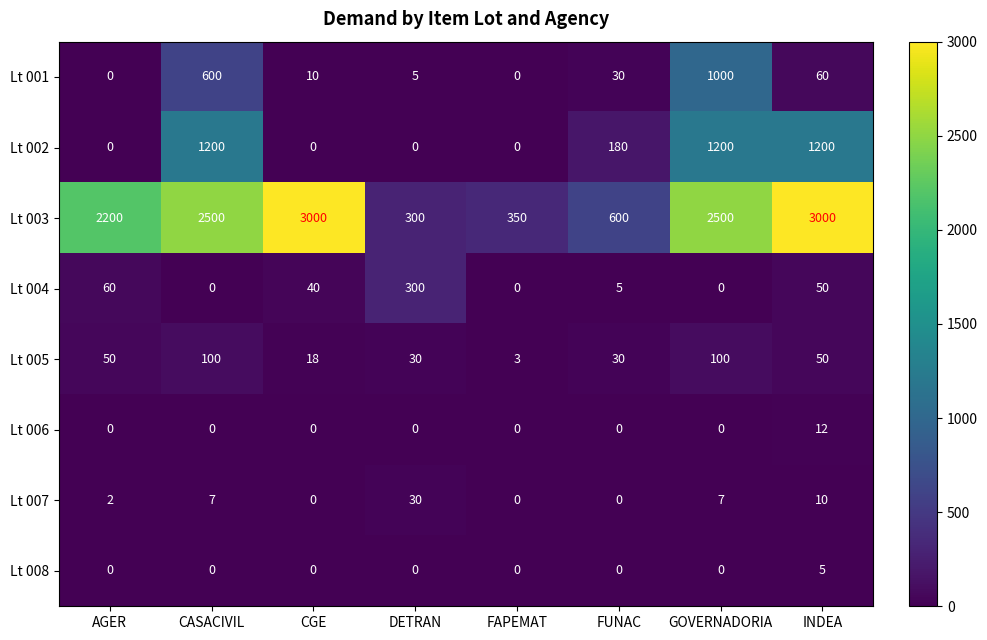

Count the Lt 008 values in the range 0 to 1.

7